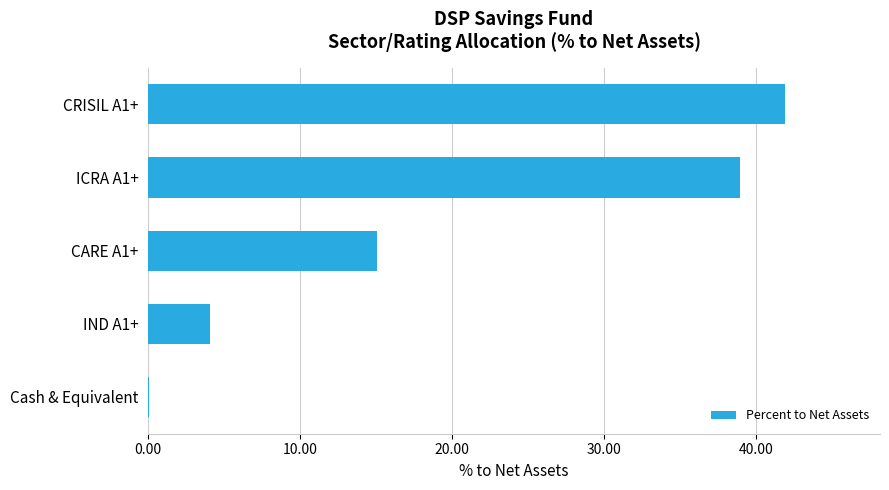

Reading top to bottom, list all the values displayed in this chart.

CRISIL A1+=41.9	ICRA A1+=38.9	CARE A1+=15.1	IND A1+=4.1	Cash & Equivalent=0.1